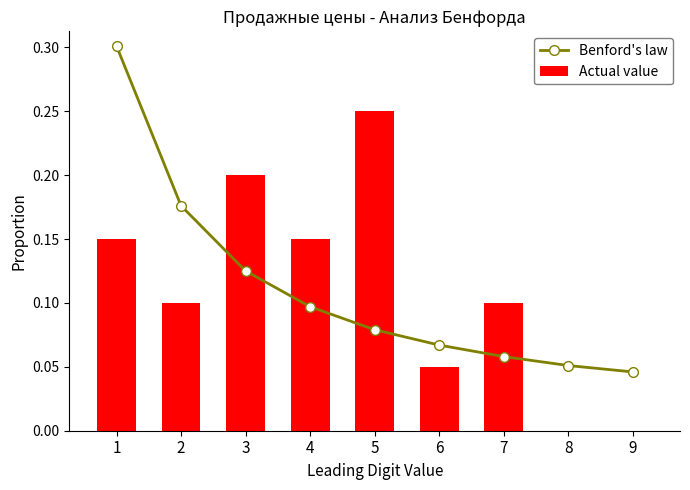

What is the difference between the highest and lowest values at 3?

0.1